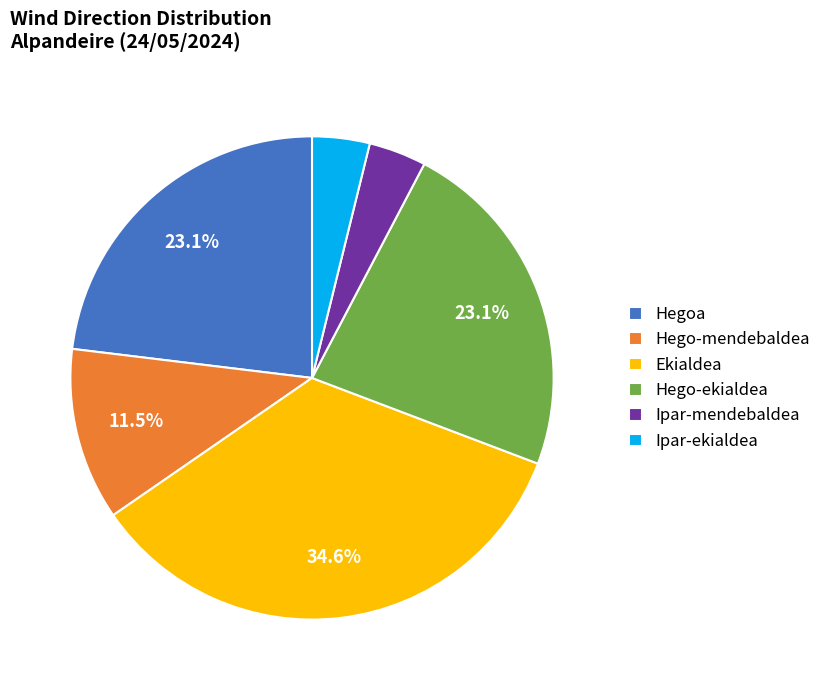

True or false: Ipar-mendebaldea accounts for 4% of the total.

True